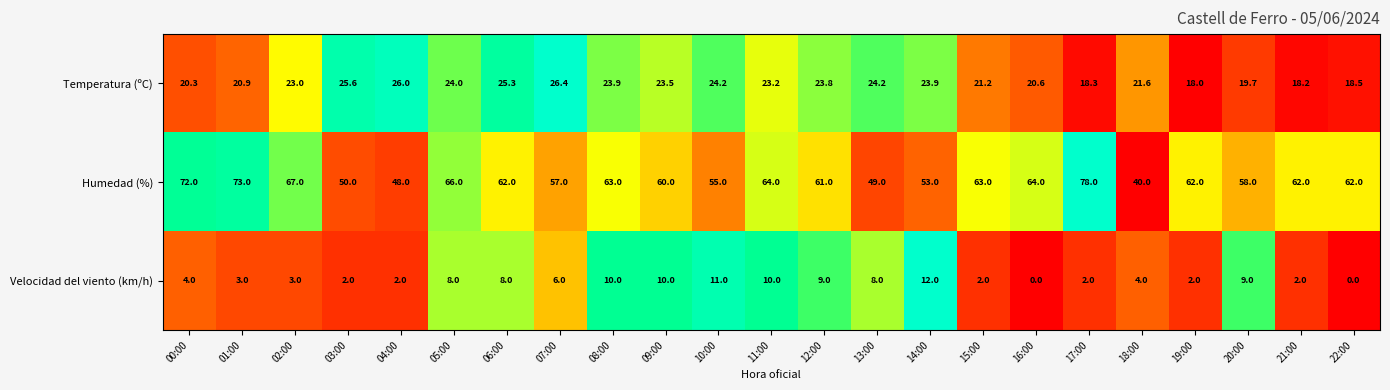

Is it true that Velocidad del viento (km/h) equals 3.1 at 19:00?

False